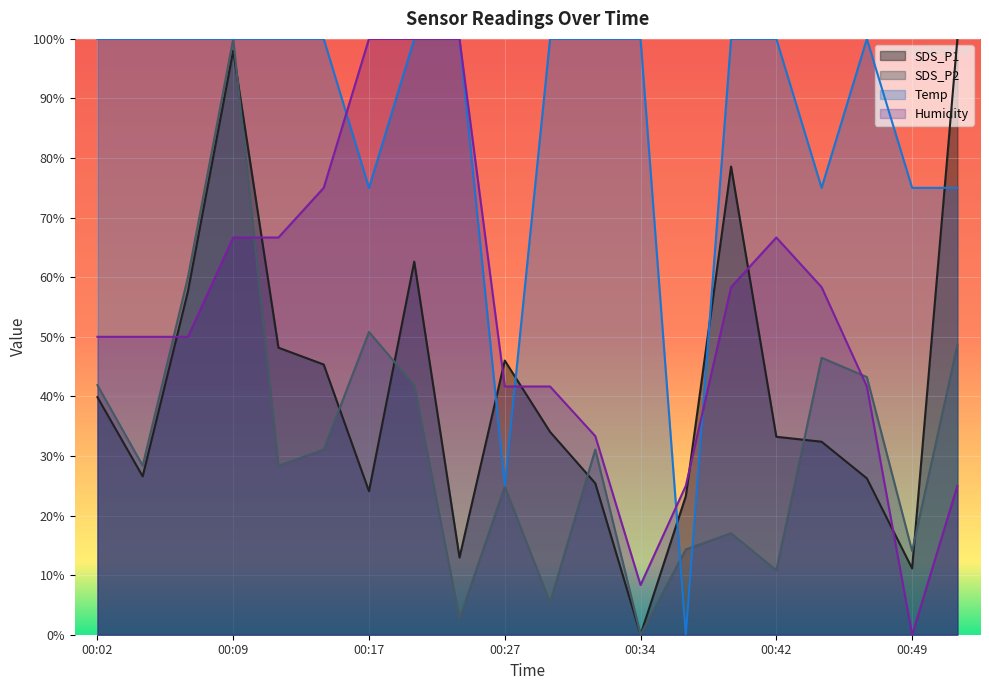

Rank the series by their average value, from lowest to highest.

SDS_P2, SDS_P1, Humidity, Temp